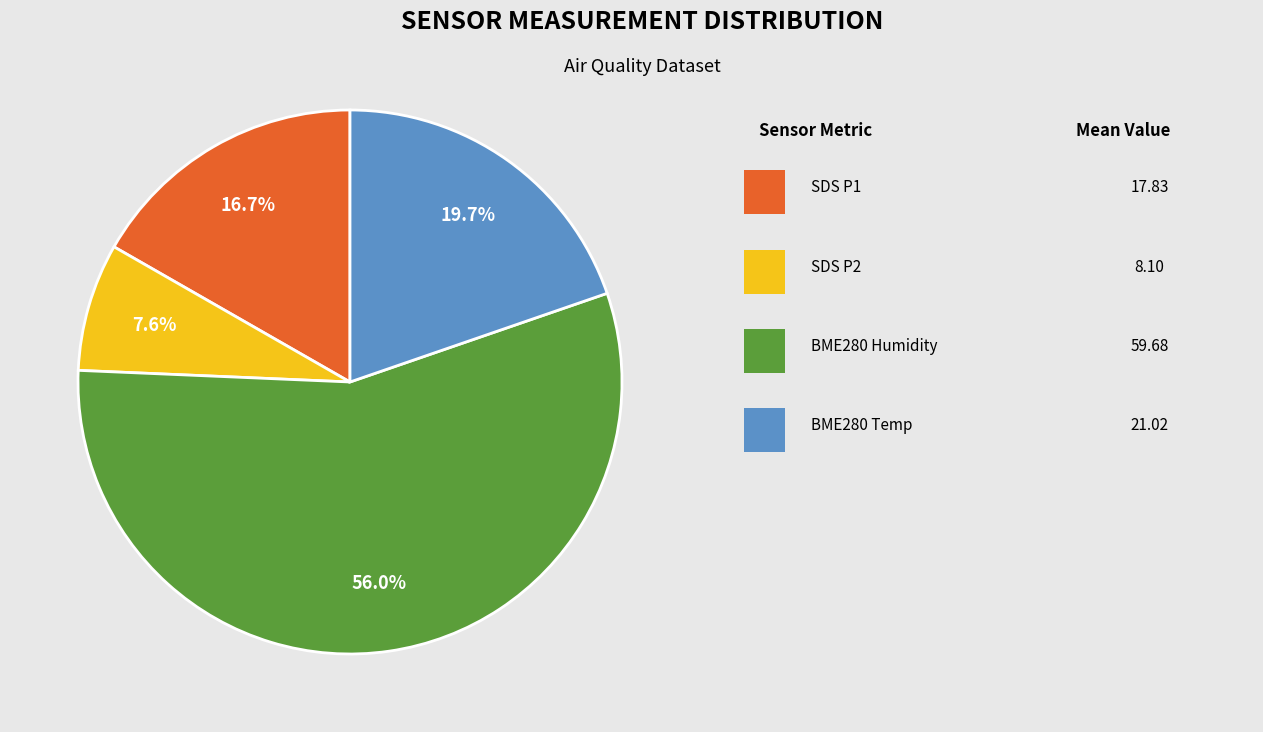

Is there any slice that represents more than half of the pie?

Yes